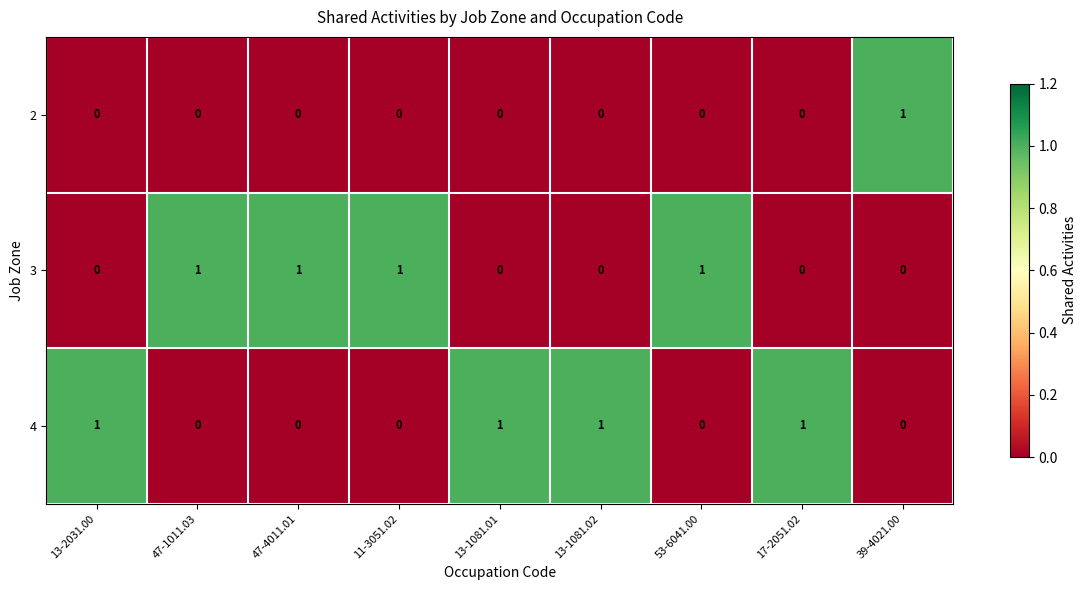

What is the sum of all 4 values?

4